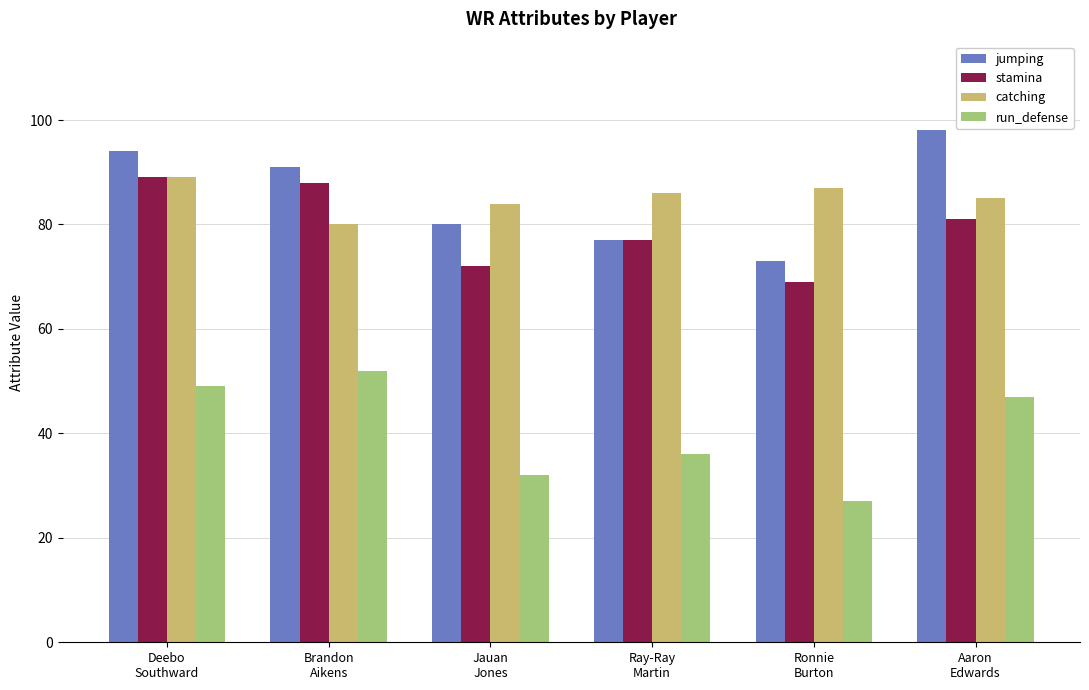

What is the maximum value for run_defense?

52